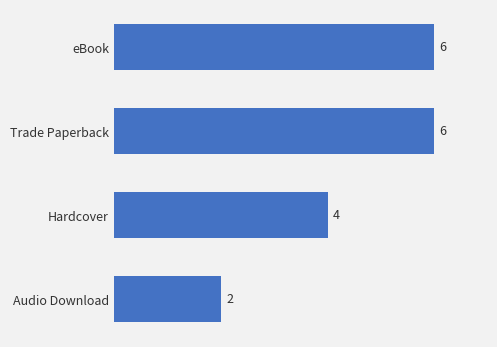

Reading top to bottom, extract all data points from this chart.

6	6	4	2